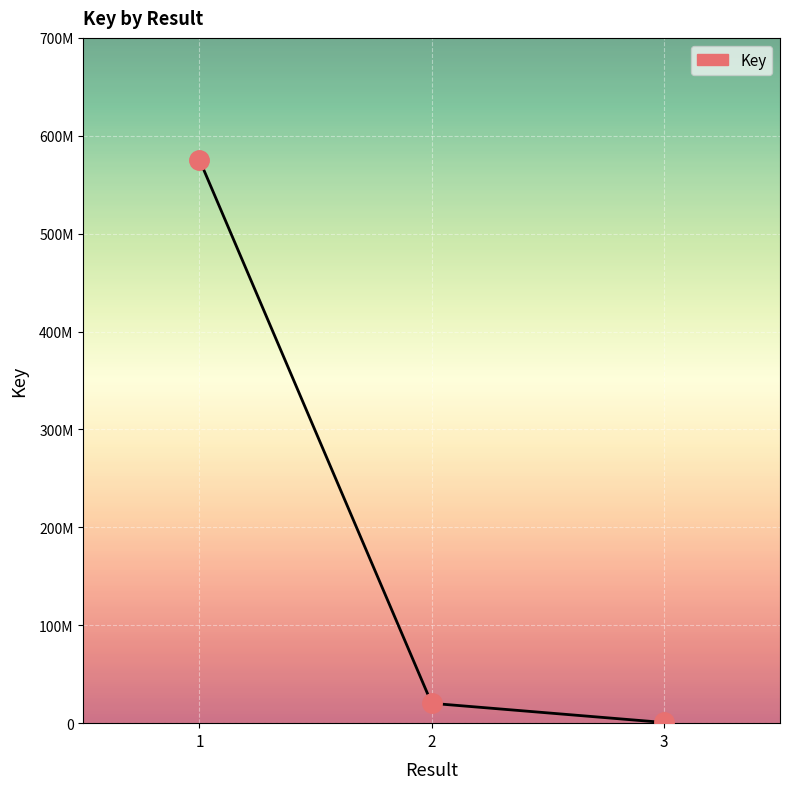

At which label is the value closest to 288126481?

2